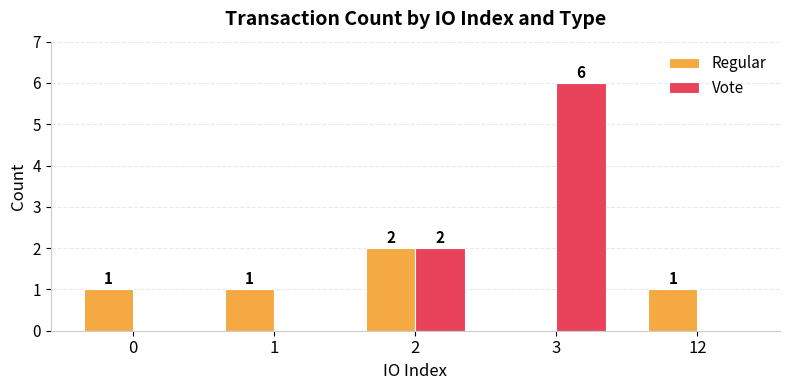

The value of Vote at 3 is 9. True or false?

False